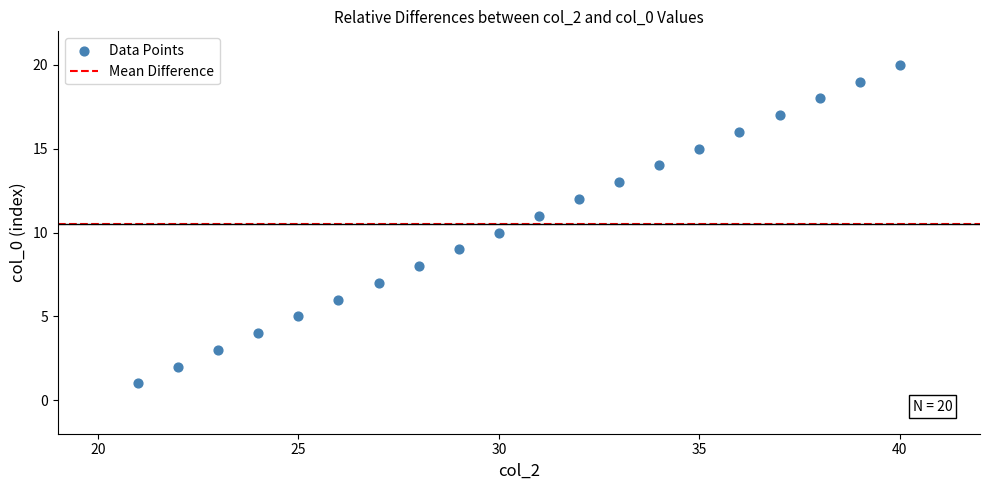

What is the range of X values (max minus min)?

19